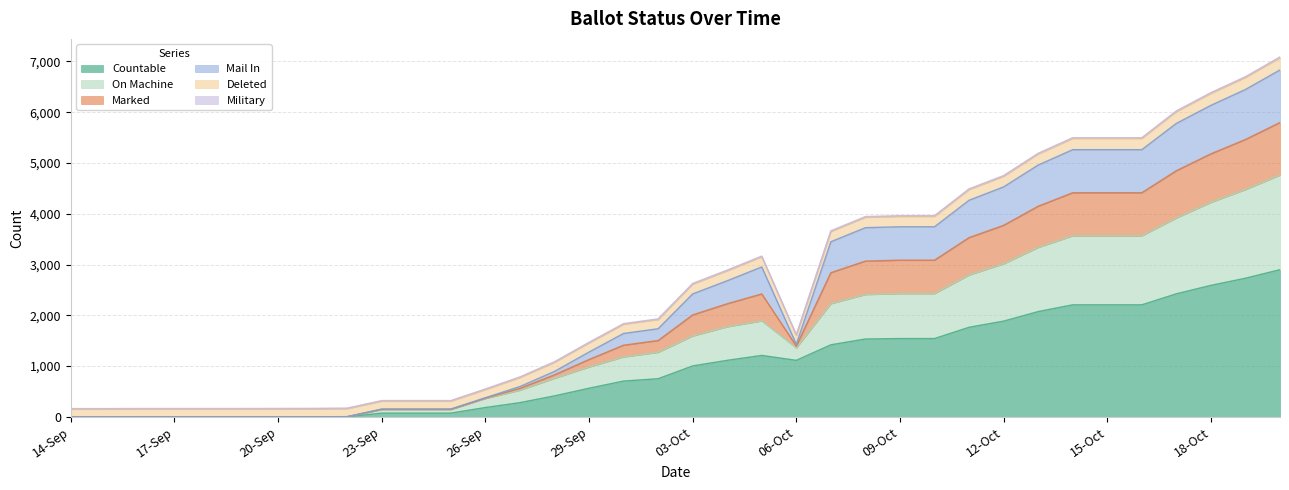

Does the chart display data point markers on the line(s)?

No